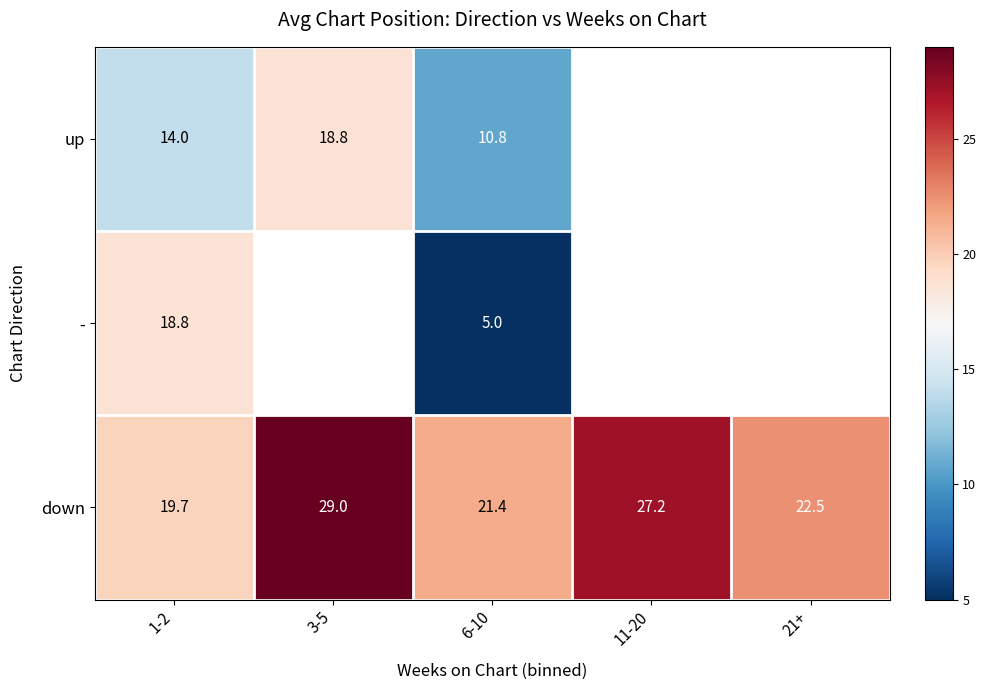

What is the difference between the maximum and minimum values in the down series?

9.3